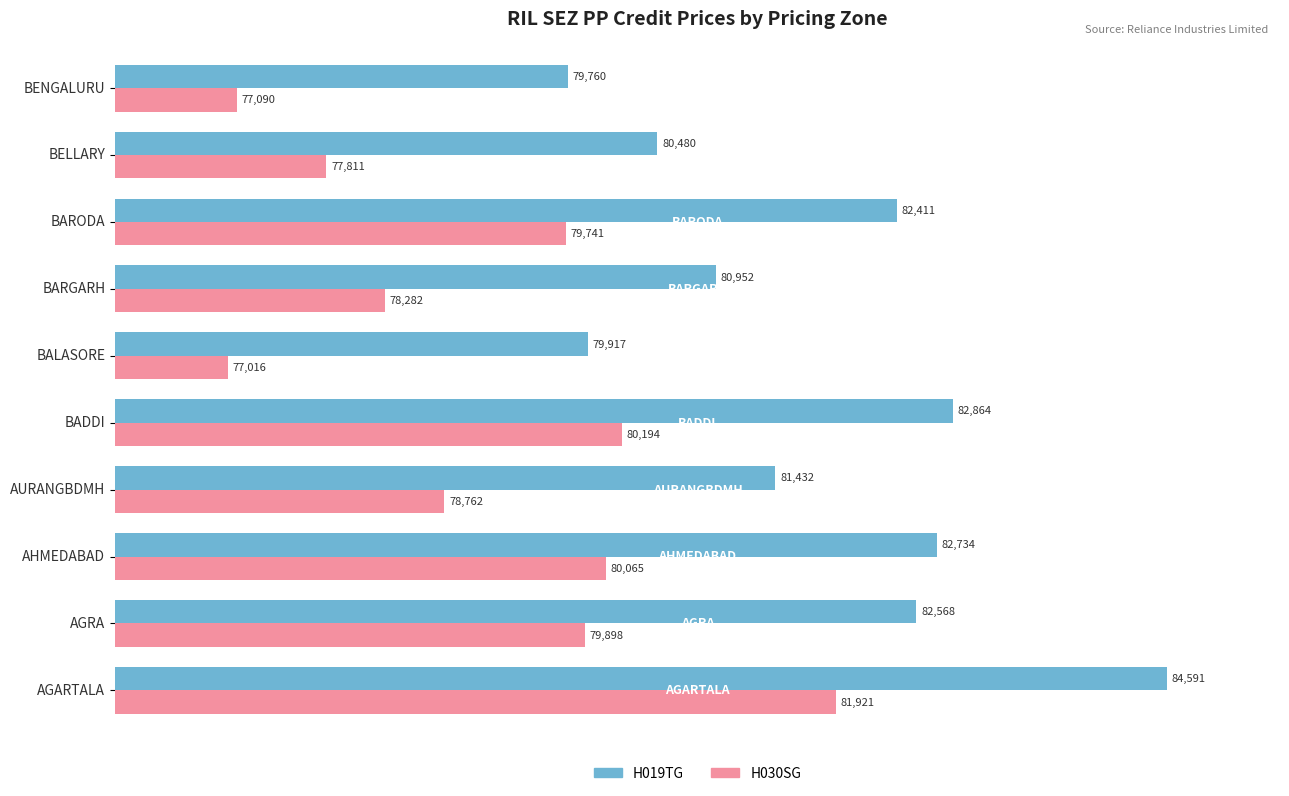

Which label corresponds to the largest value in the chart?

AGARTALA